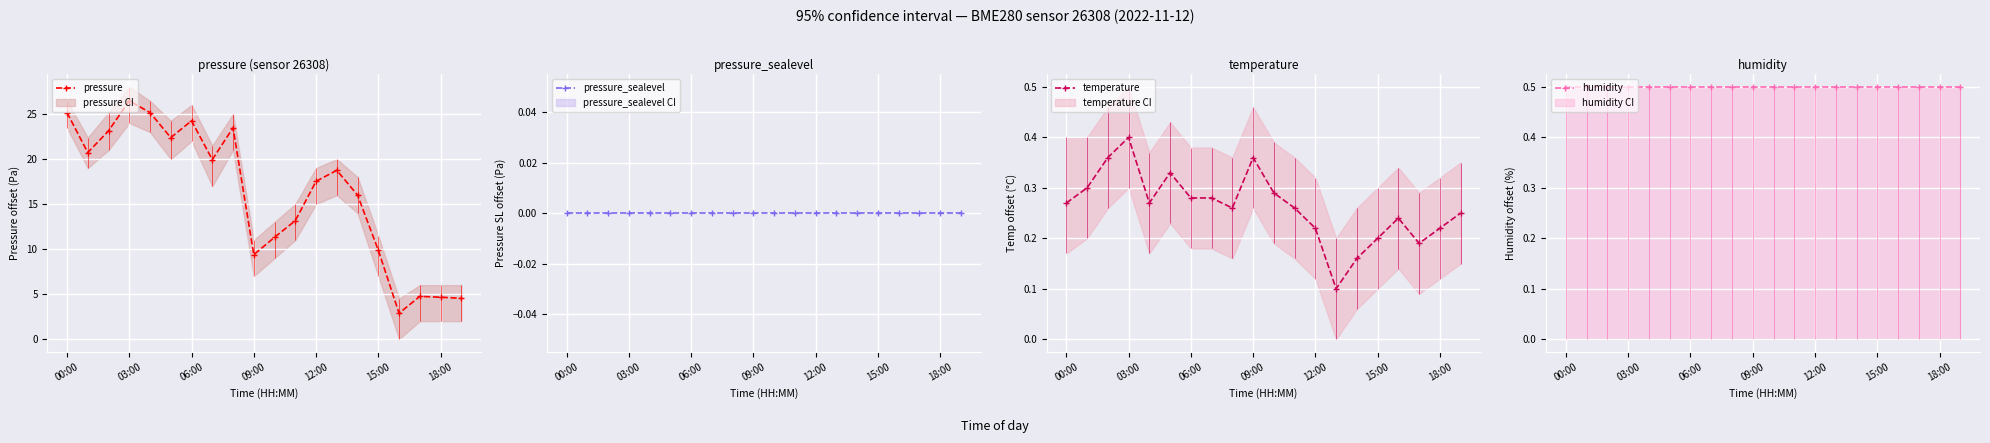

Is it true that pressure_sealevel equals 0.0 at 8?

True